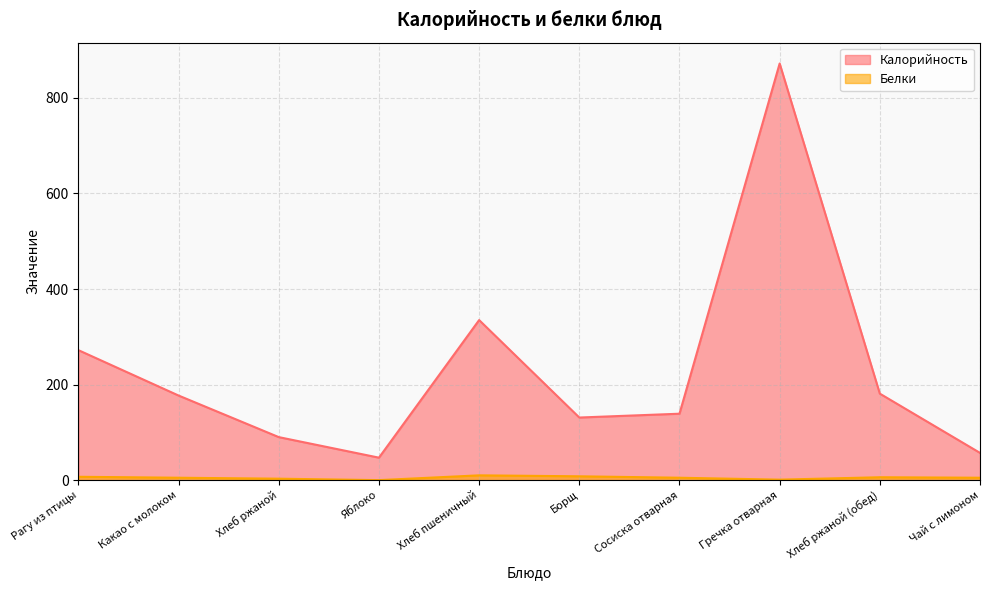

How many distinct data groups are displayed?

2